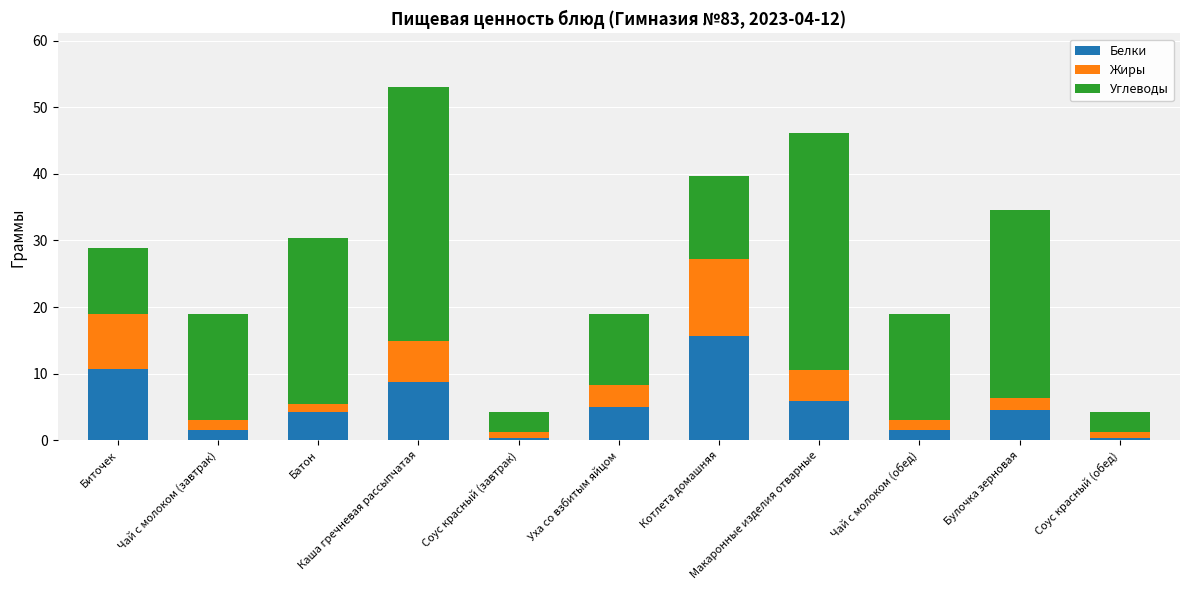

What is the maximum value for Белки?

15.6